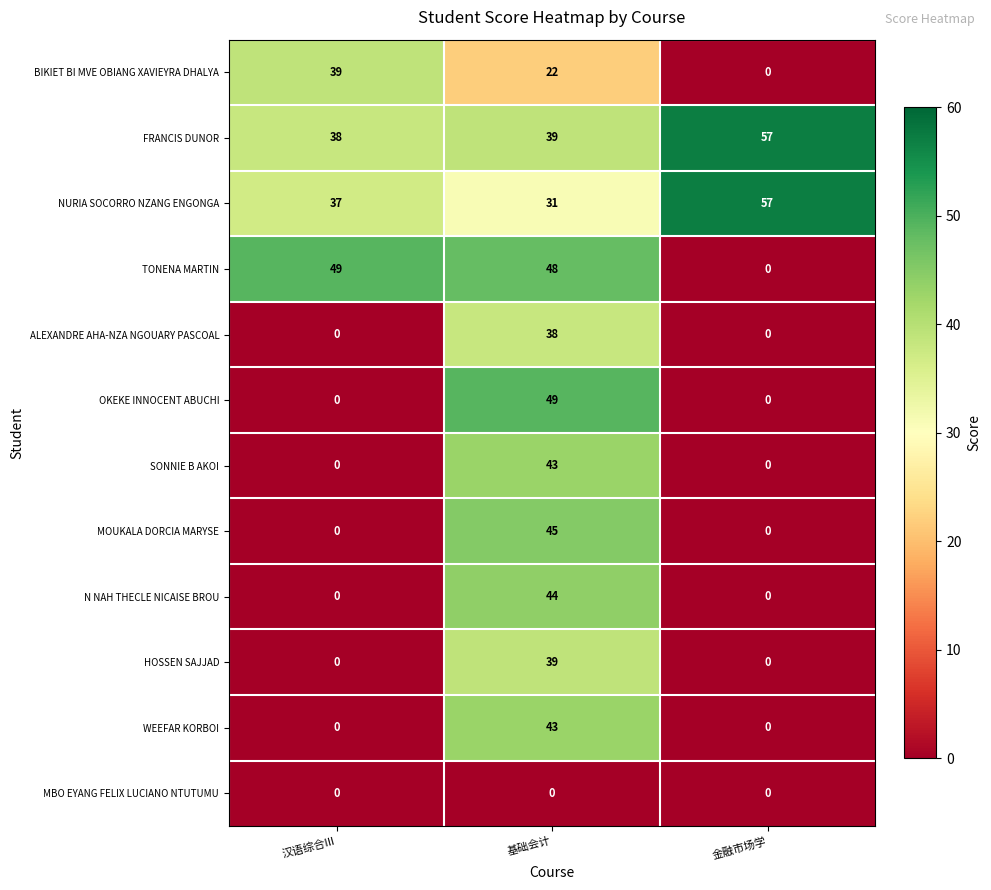

True or false: BIKIET BI MVE OBIANG XAVIEYRA DHALYA has a value of 10 at 汉语综合III.

False